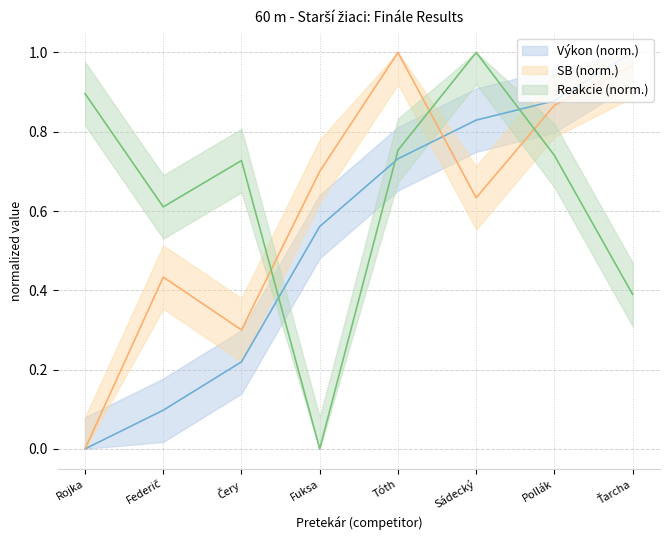

What is the value of the SB point at the 4th from the left?

0.7